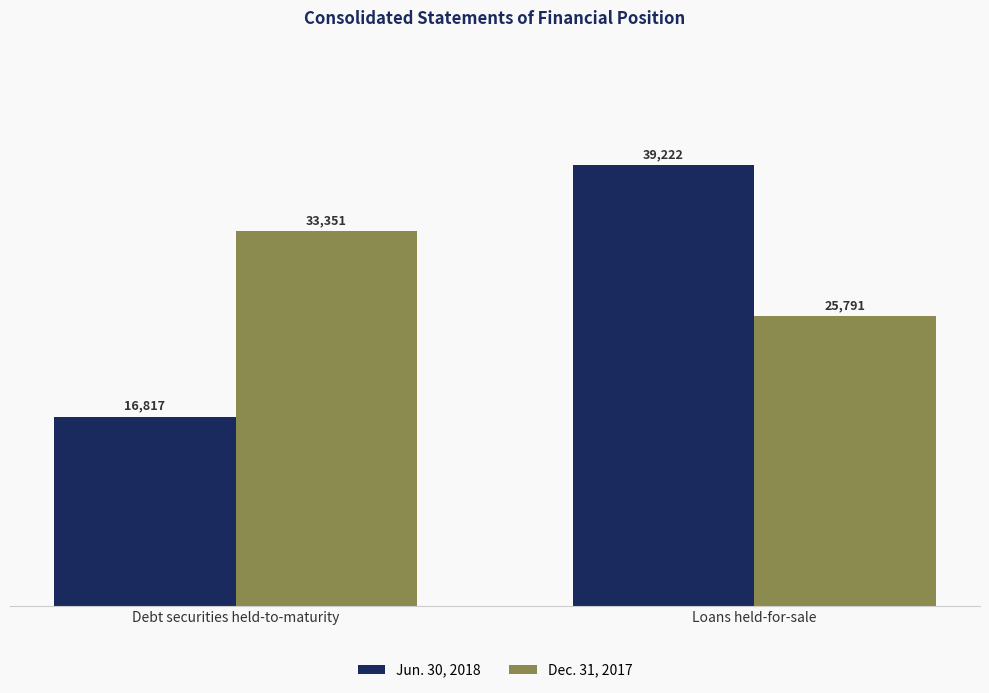

Rank the series at Debt securities held-to-maturity from highest to lowest value.

Dec. 31, 2017, Jun. 30, 2018